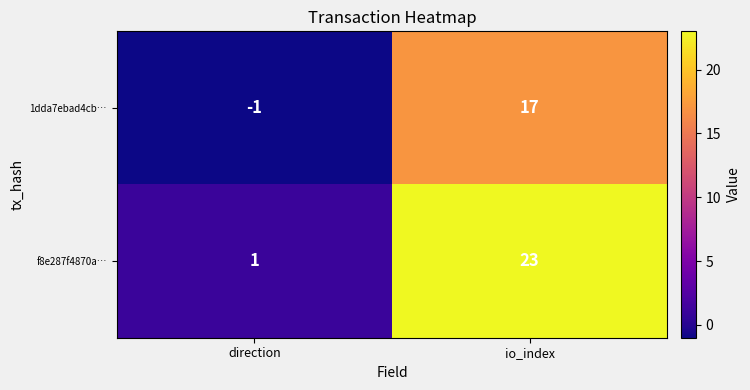

What is the sum of all 1dda7ebad4cb… values?

16